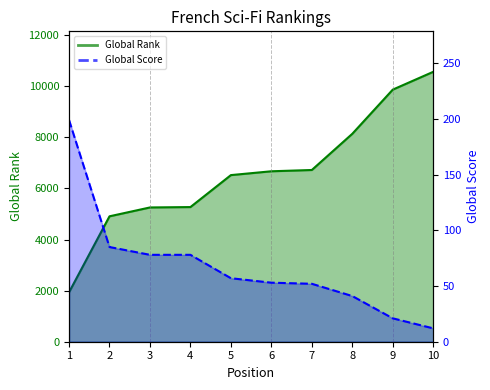

What is the difference between the Global Rank values at 10 and 4?

5294